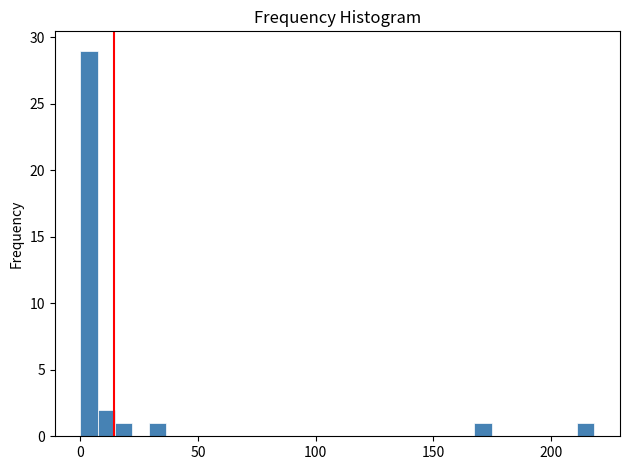

Read against the x-axis, roughly where is the centre of the tallest bar?

5